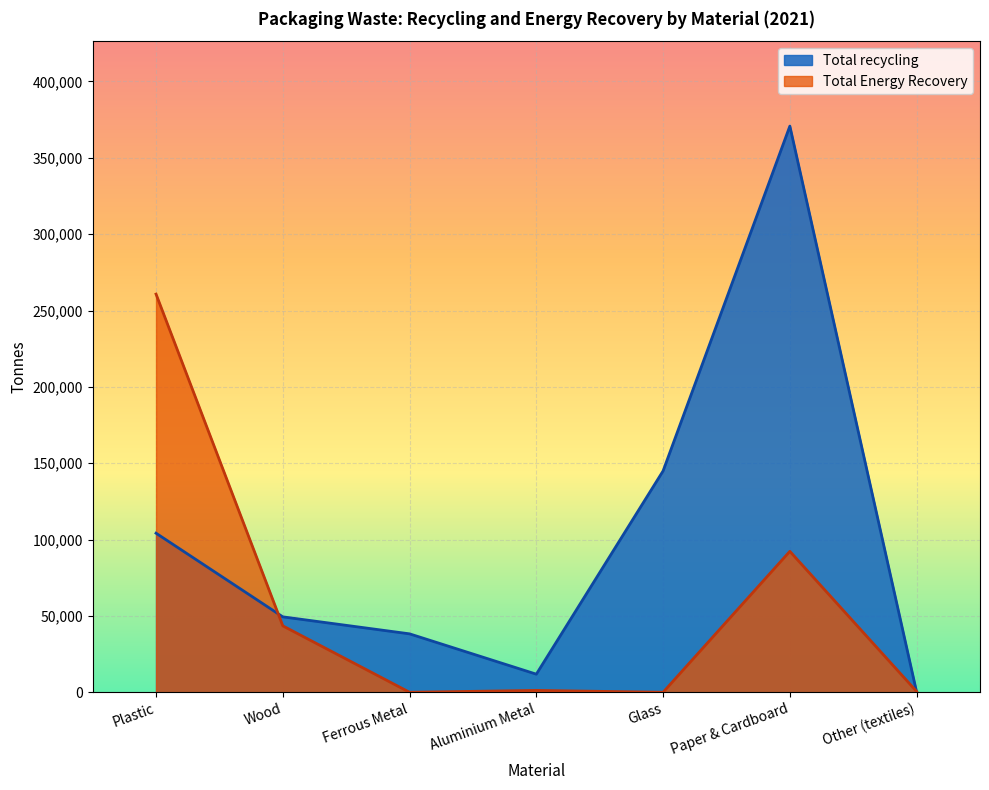

How many values in the Total Energy Recovery series exceed 1228?

3